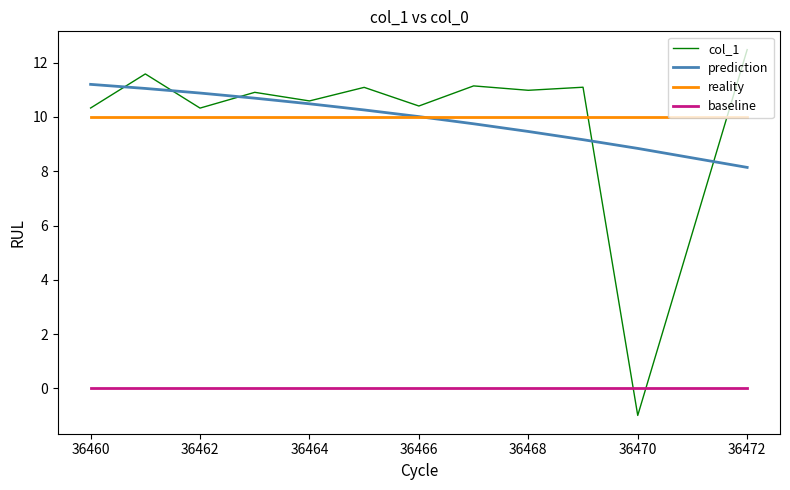

What are all the series names shown in the legend?

col_1, prediction, reality, baseline